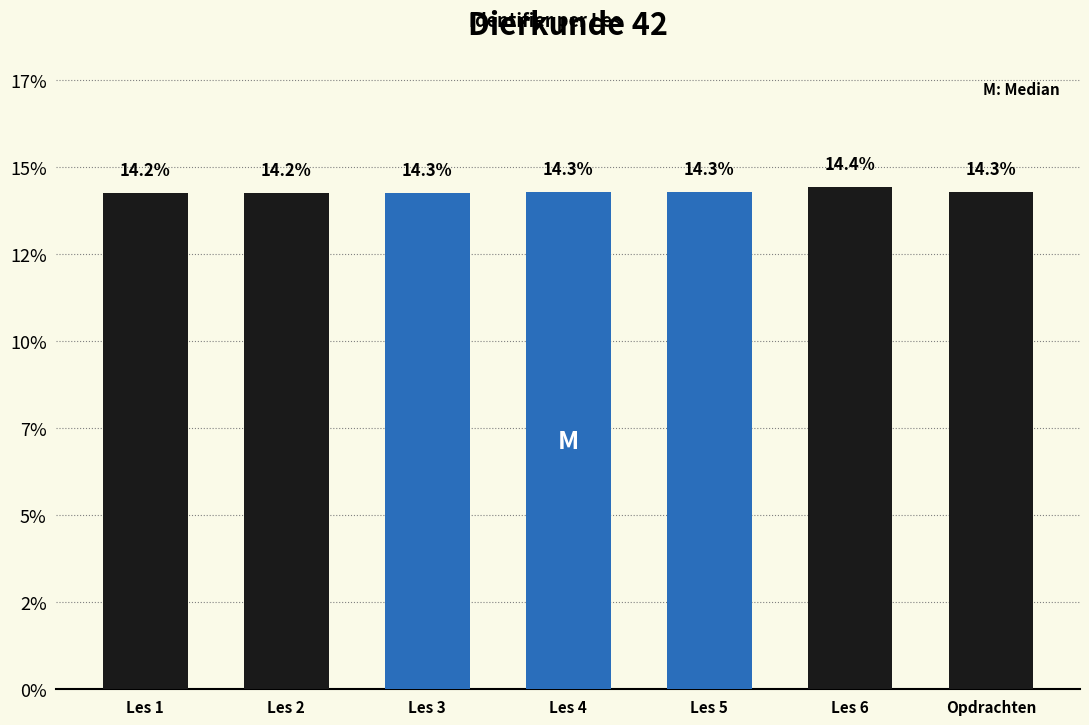

Count the values in the range 14 to 15.

7